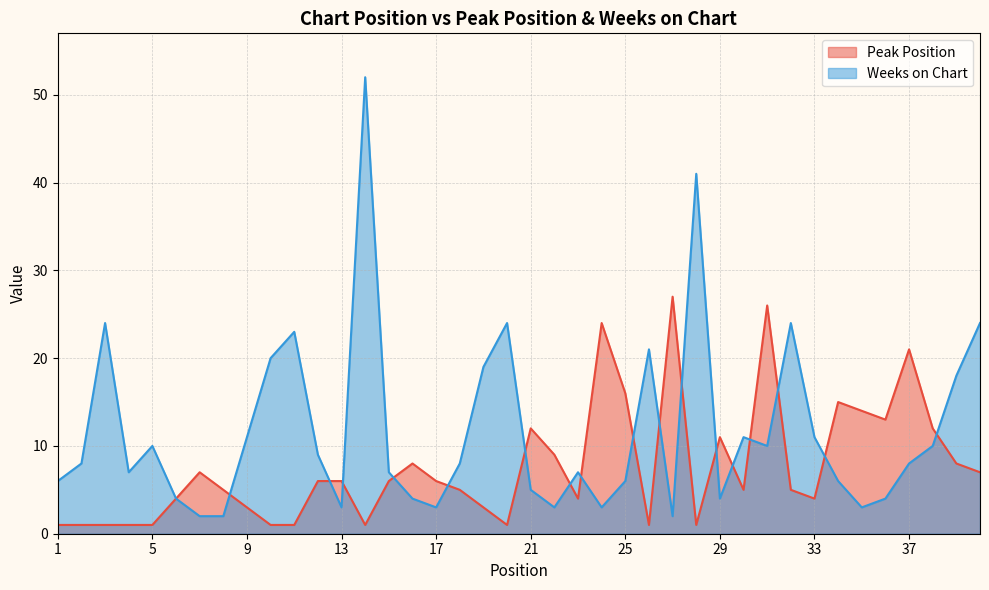

What is the maximum value shown in the chart?

52